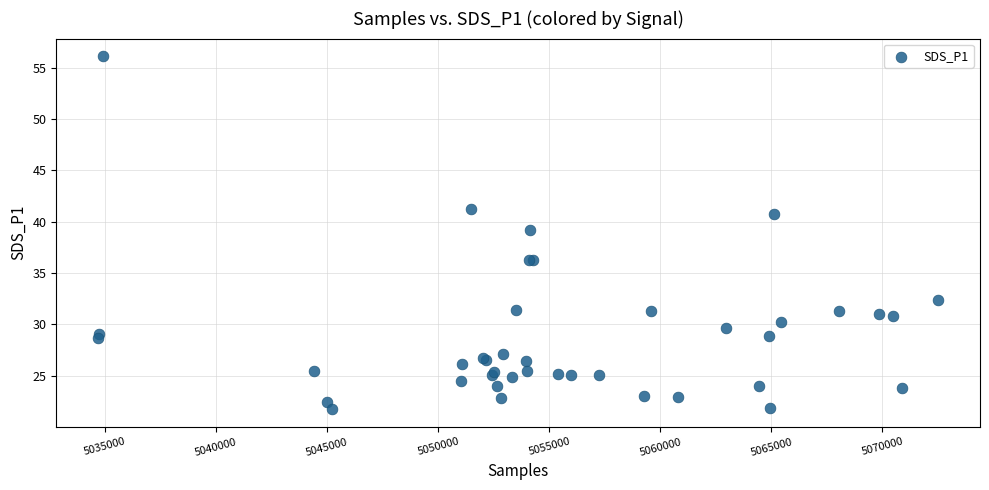

What Y value in the scatter plot is closest to 38?

39.2